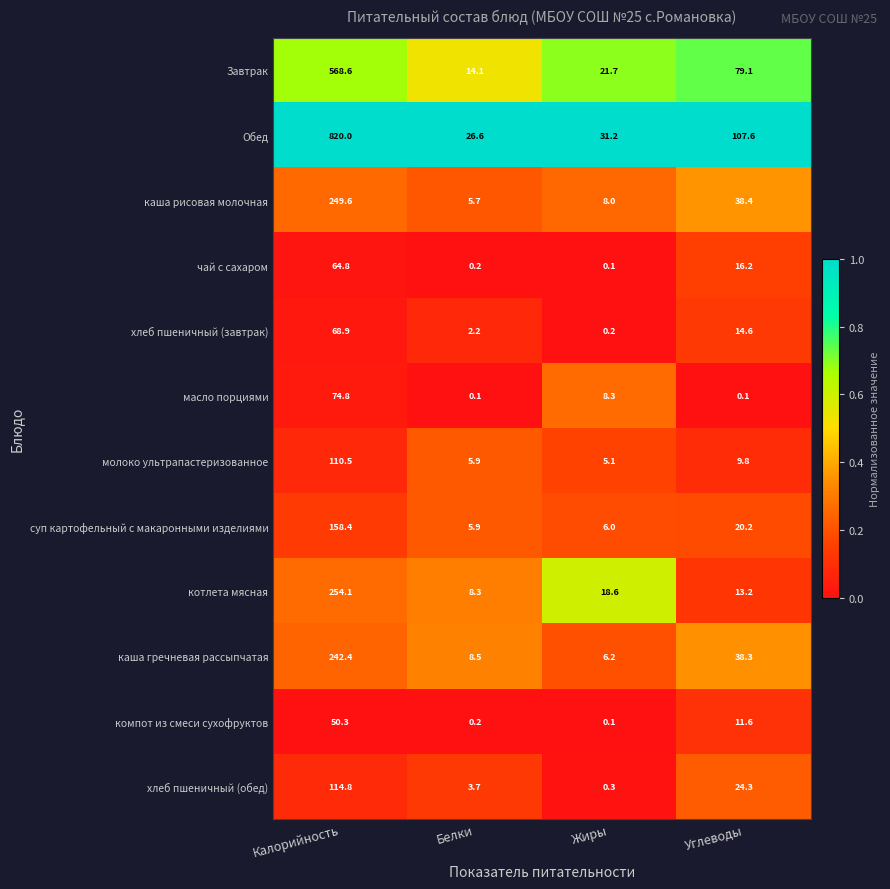

Between Калорийность and Углеводы, which series saw the biggest shift?

Обед